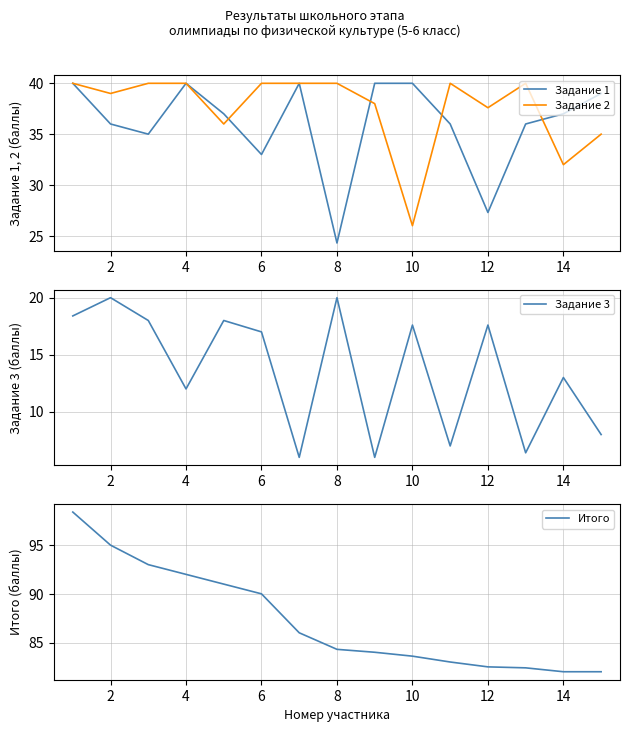

What is the minimum value for Задание 1?

24.3